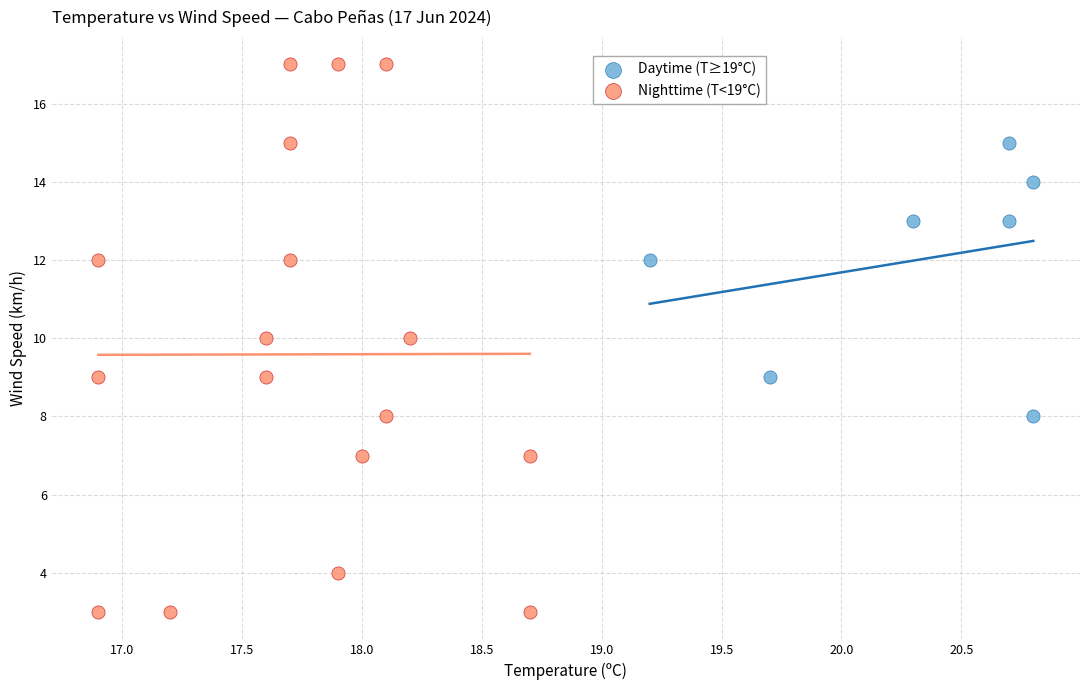

Which series contains the lowest Y value?

Nighttime (T<19°C)